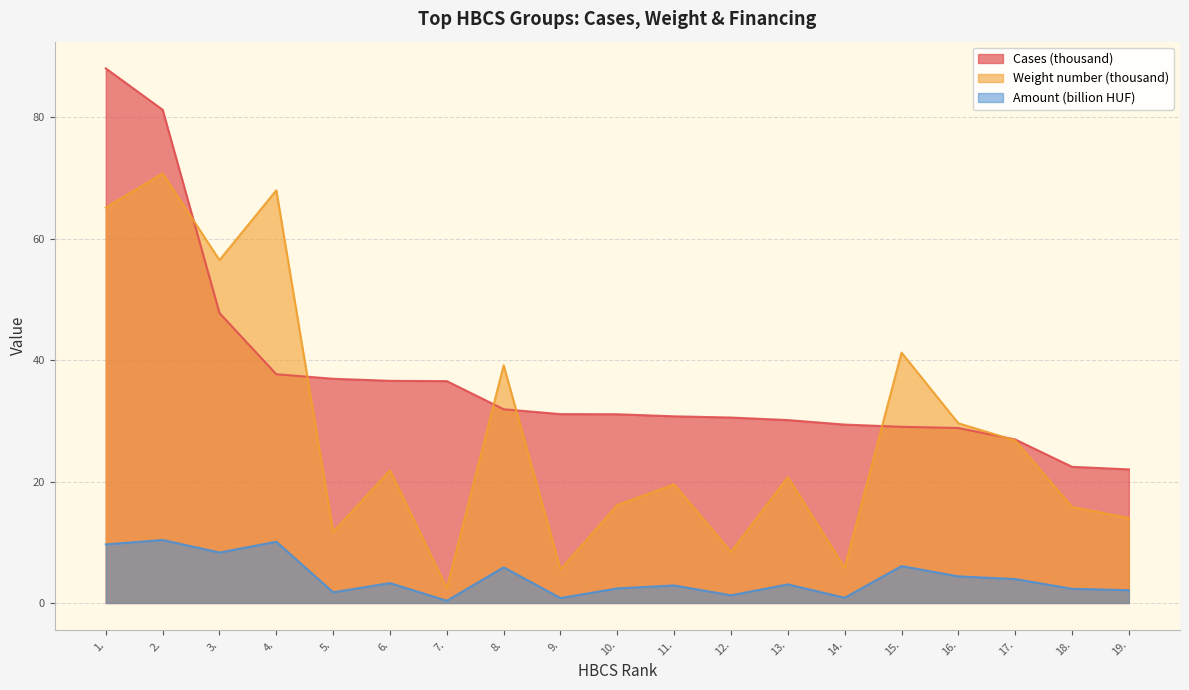

At which label does Cases (thousand) reach its minimum?

19.